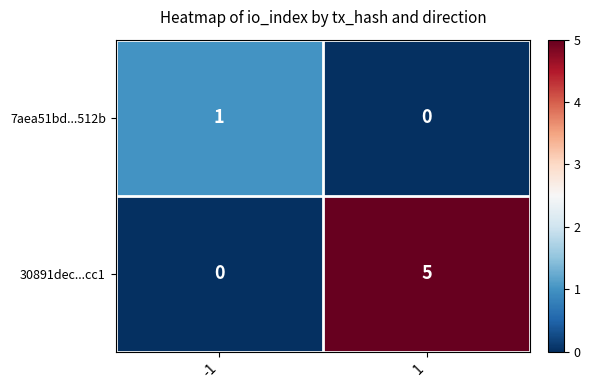

Rank the series by their maximum value, from highest to lowest.

30891dec...cc1, 7aea51bd...512b